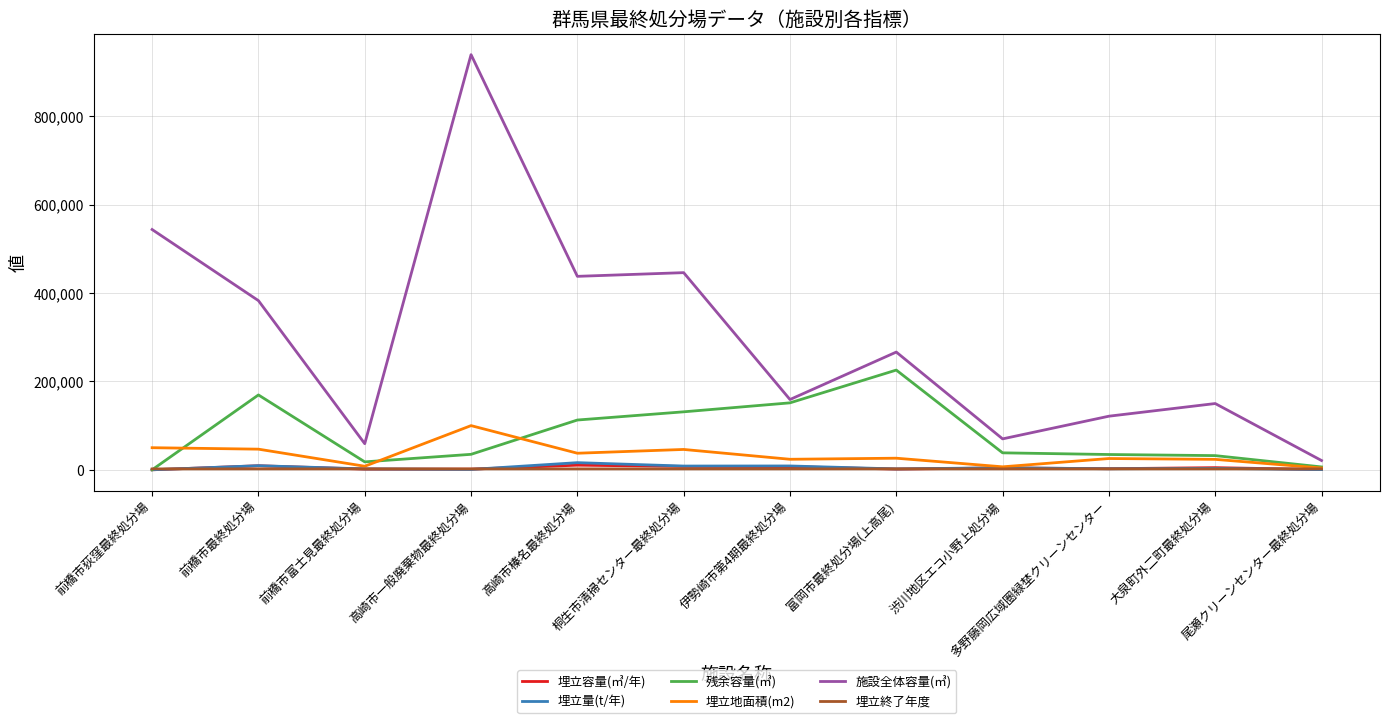

At which category is the sum across all series the highest?

高崎市一般廃棄物最終処分場